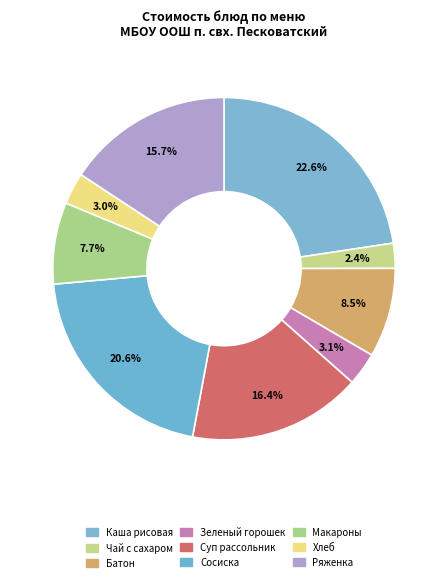

To the nearest percent, what is the average slice percentage?

11%